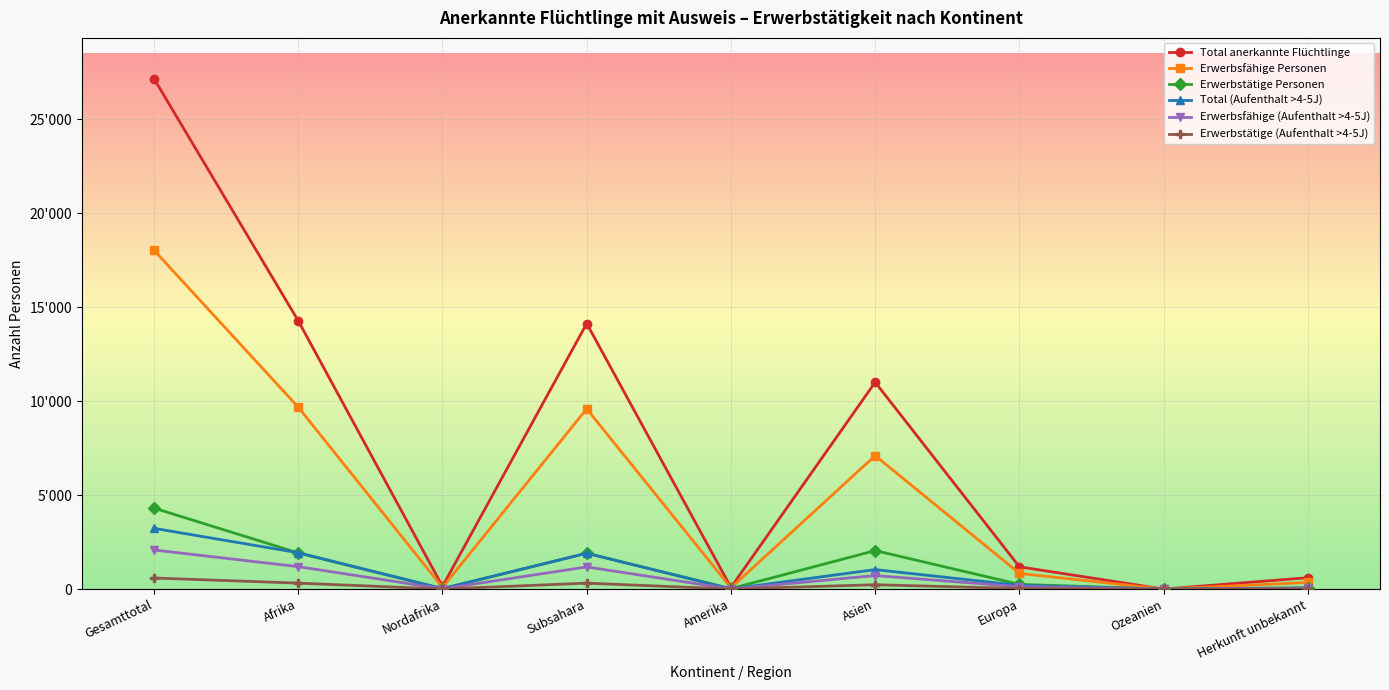

Does the chart have visible grid lines?

Yes